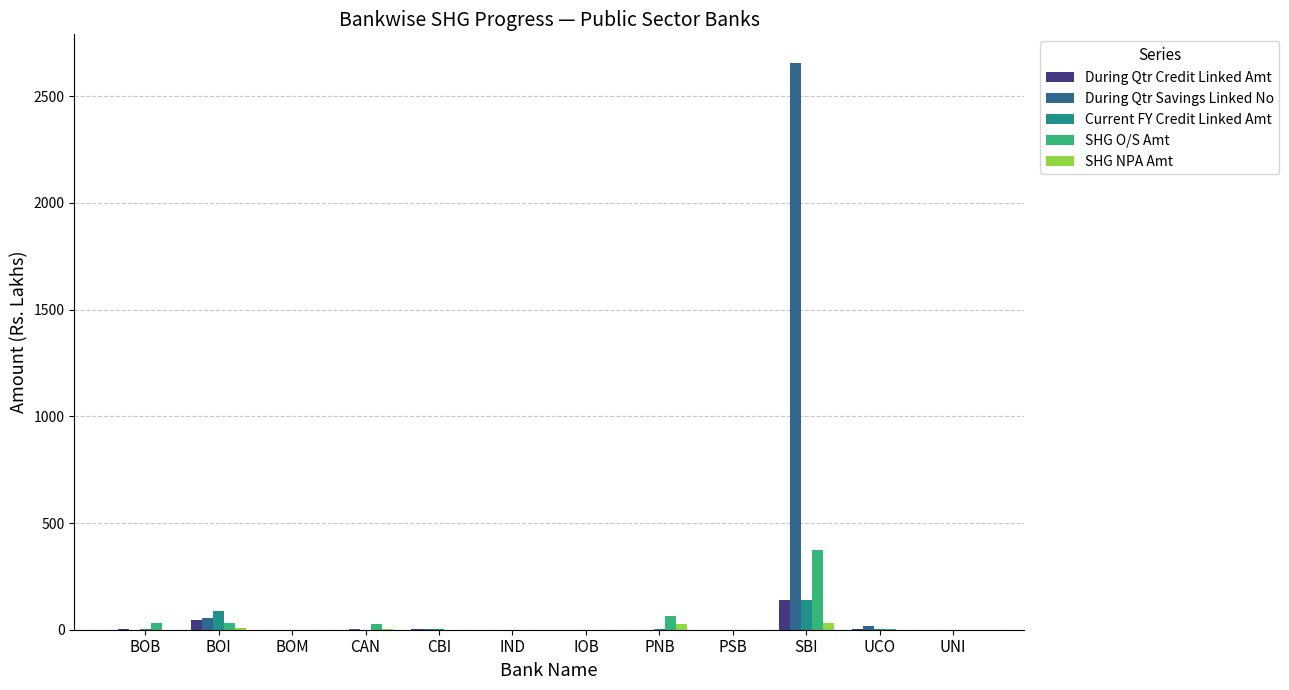

Which series has the largest total across all categories?

During Qtr Savings Linked No